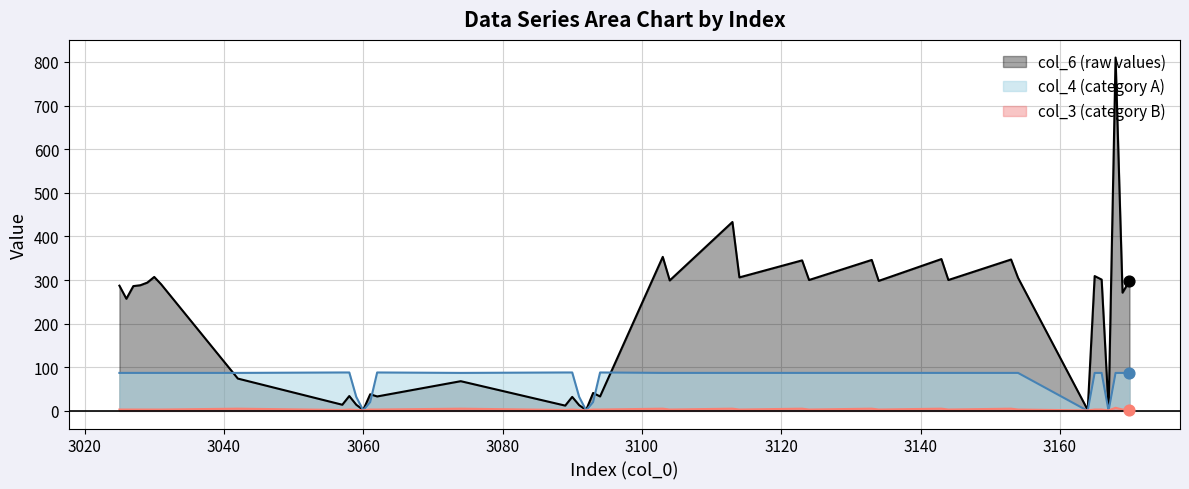

At how many categories does at least one series exceed 324?

7